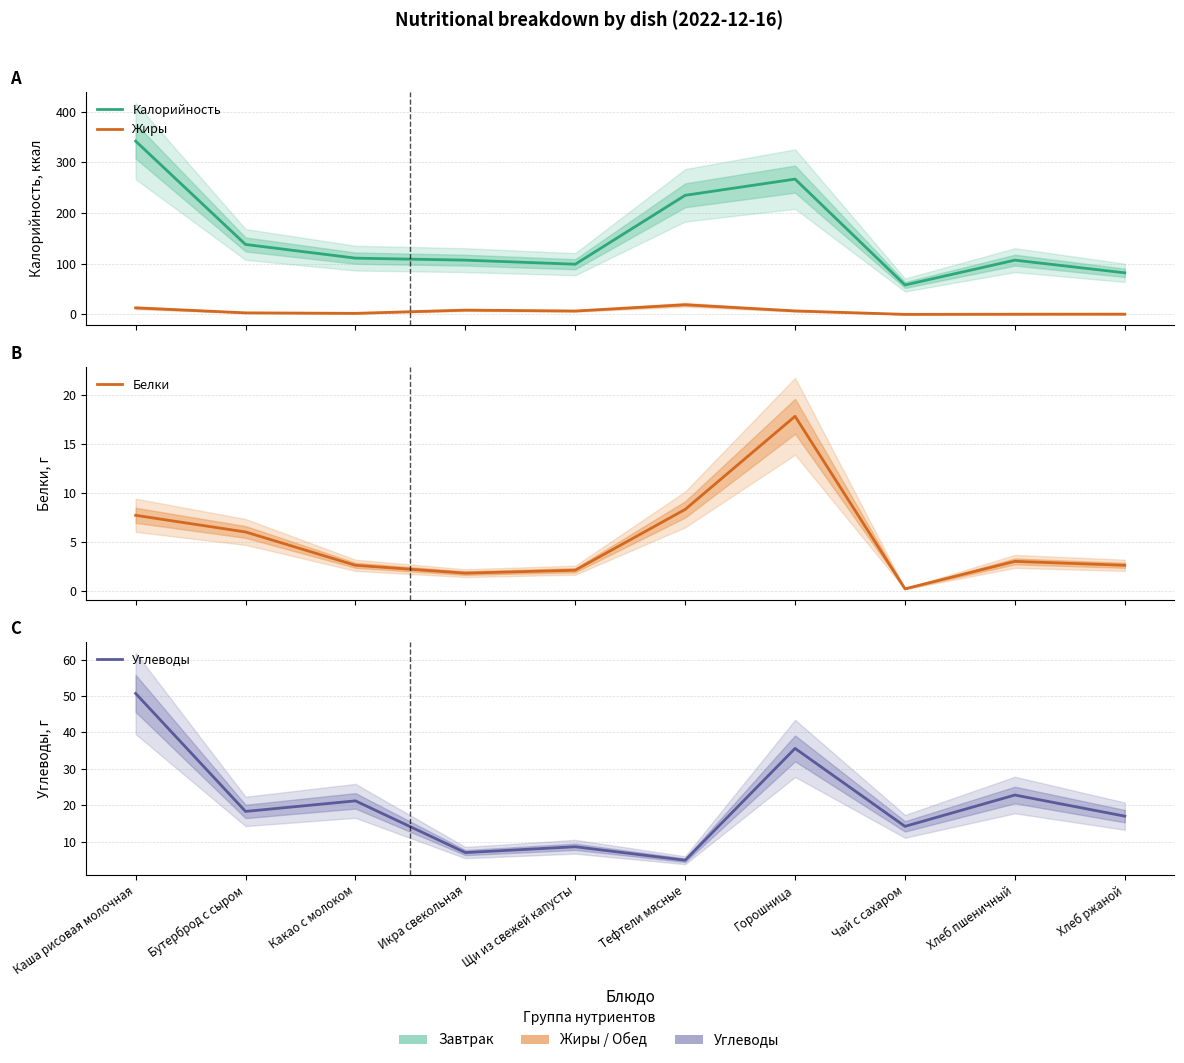

Does the chart have visible grid lines?

Yes